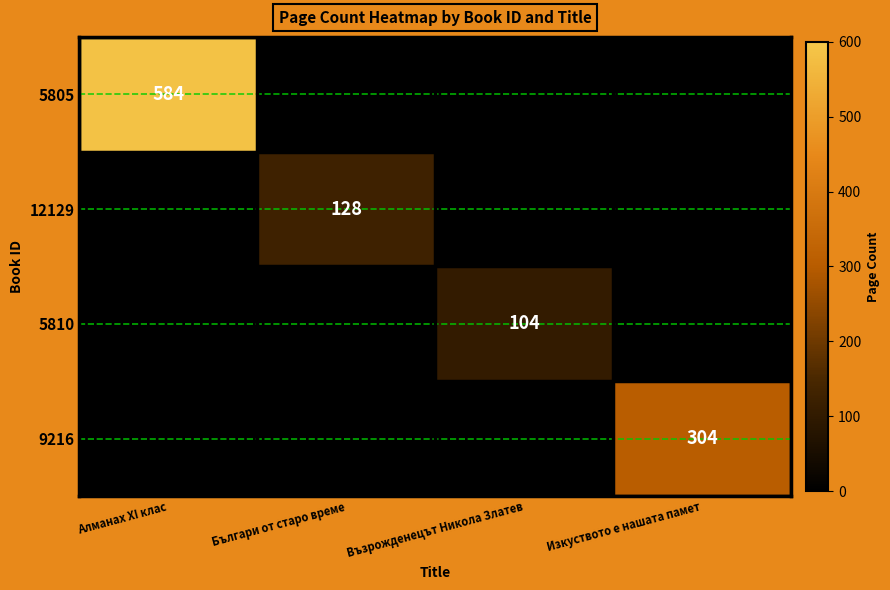

True or false: 5805 has a value of 584 at Алманах XI клас.

True